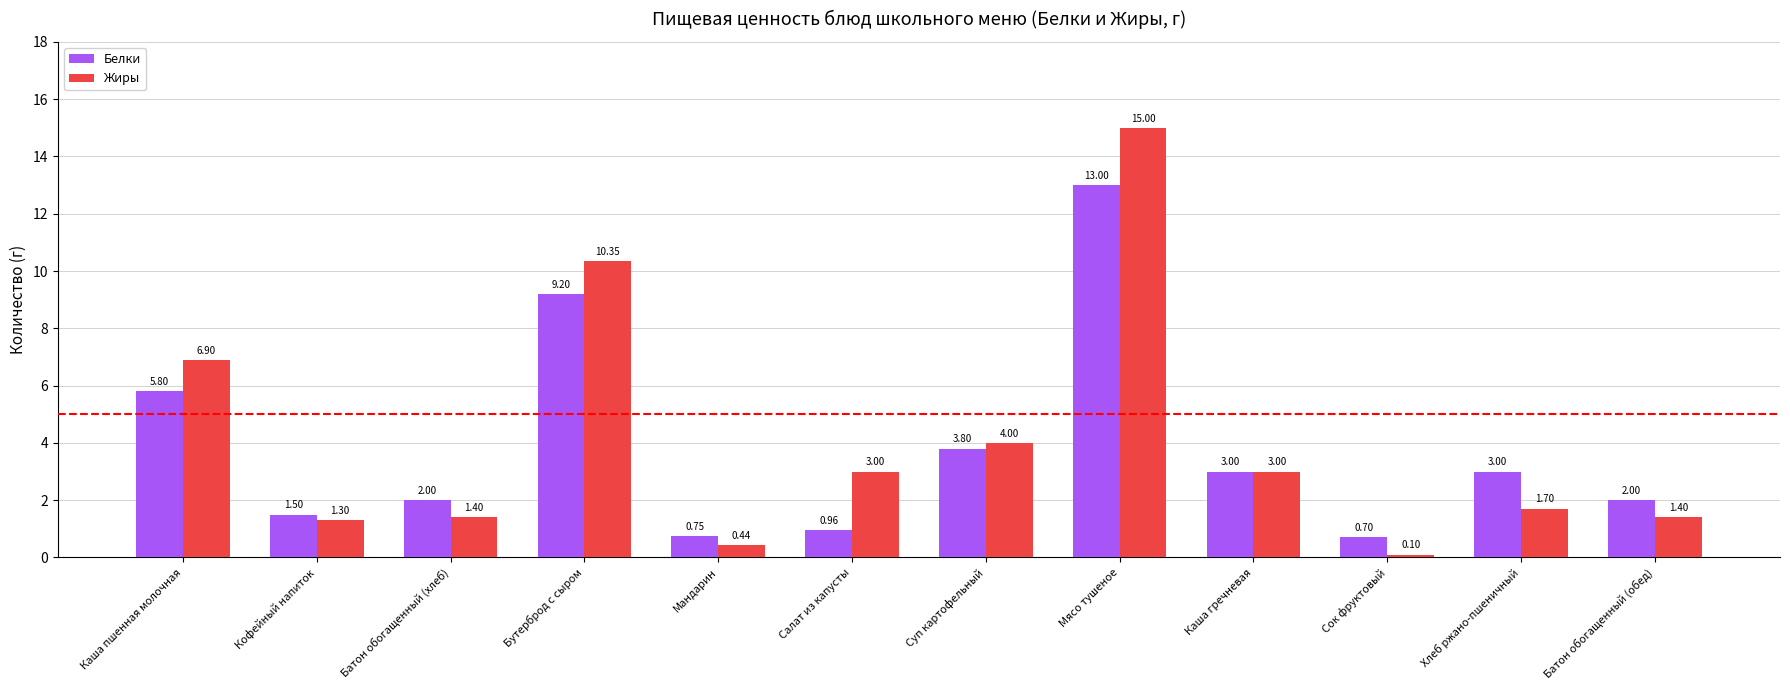

What is the label of the 4th bar from the left?

Бутерброд с сыром